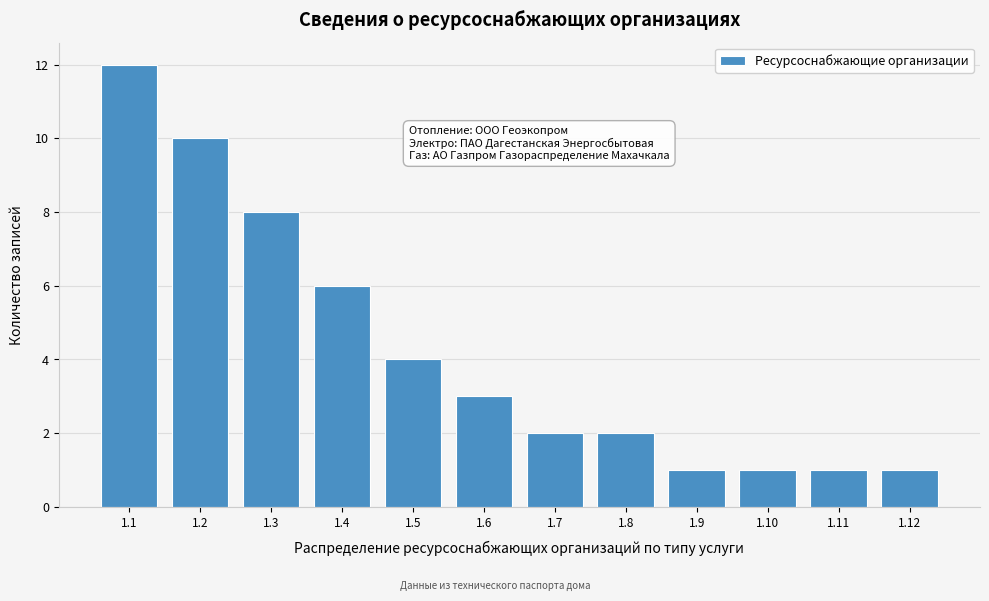

Reading left to right, what are all the values shown in this chart?

12	10	8	6	4	3	2	2	1	1	1	1